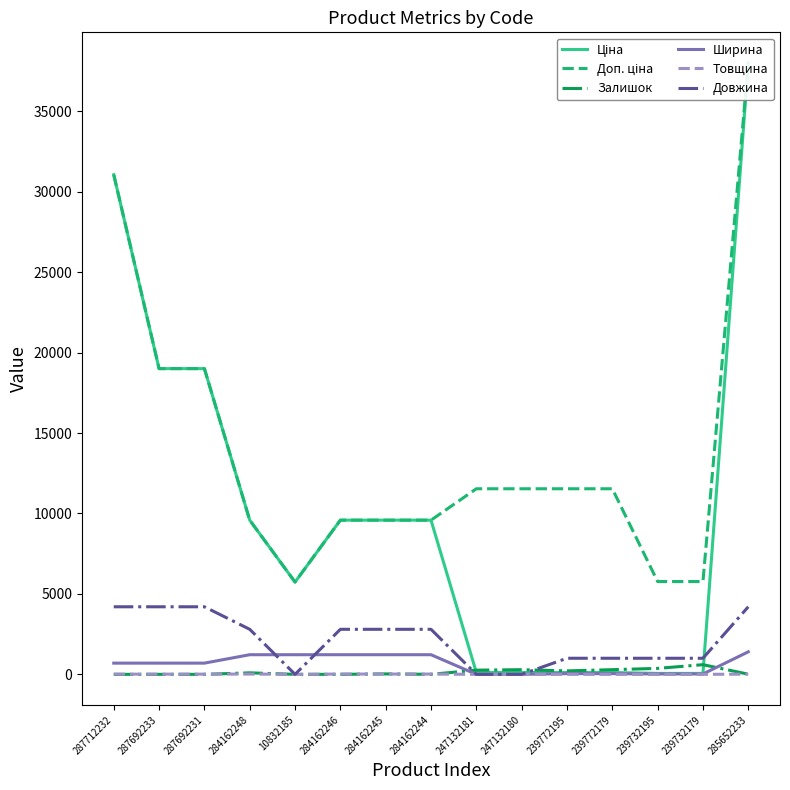

Reading left to right, transcribe all the data shown in this chart.

Ціна: 287712232=31058.4	287692233=19005.7	287692231=19005.7	284162248=9585.4	10832185=5736.9	284162246=9585.4	284162245=9585.4	284162244=9585.4	247132181=115.4	247132180=115.4	239772195=115.4	239772179=115.4	239732195=57.7	239732179=57.7	285652233=38011.3
Доп. ціна: 287712232=31058.4	287692233=19005.7	287692231=19005.7	284162248=9585.4	10832185=5736.9	284162246=9585.4	284162245=9585.4	284162244=9585.4	247132181=11537.0	247132180=11537.0	239772195=11537.0	239772179=11537.0	239732195=5769.0	239732179=5769.0	285652233=38011.3
Залишок: 287712232=0.0	287692233=0.0	287692231=0.0	284162248=94.0	10832185=0.0	284162246=0.0	284162245=27.0	284162244=1.0	247132181=260.0	247132180=290.0	239772195=215.0	239772179=290.0	239732195=370.0	239732179=601.0	285652233=10.0
Ширина: 287712232=697.0	287692233=697.0	287692231=697.0	284162248=1220.0	10832185=1220.0	284162246=1220.0	284162245=1220.0	284162244=1220.0	247132181=0.0	247132180=0.0	239772195=44.0	239772179=44.0	239732195=22.0	239732179=22.0	285652233=1400.0
Товщина: 287712232=12.0	287692233=12.0	287692231=12.0	284162248=18.0	10832185=0.0	284162246=18.0	284162245=18.0	284162244=18.0	247132181=0.0	247132180=0.0	239772195=1.0	239772179=1.0	239732195=1.0	239732179=1.0	285652233=12.0
Довжина: 287712232=4200.0	287692233=4200.0	287692231=4200.0	284162248=2800.0	10832185=0.0	284162246=2800.0	284162245=2800.0	284162244=2800.0	247132181=0.0	247132180=0.0	239772195=1000.0	239772179=1000.0	239732195=1000.0	239732179=1000.0	285652233=4200.0